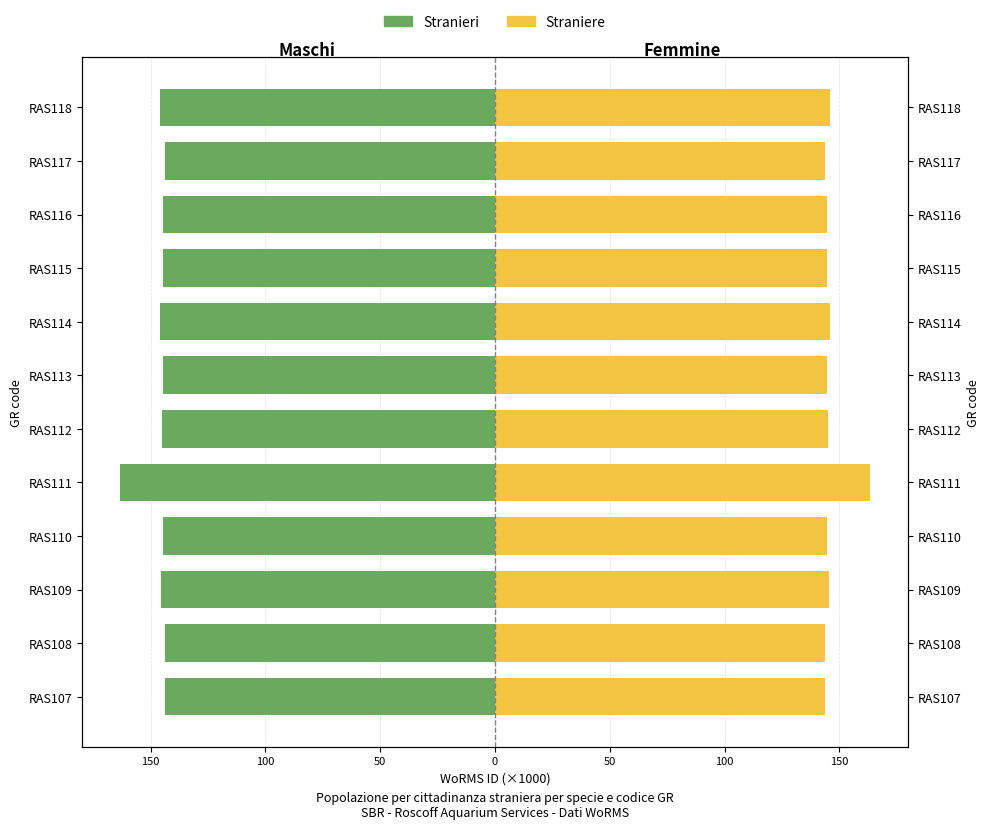

What are all the series names shown in the legend?

Stranieri, Straniere